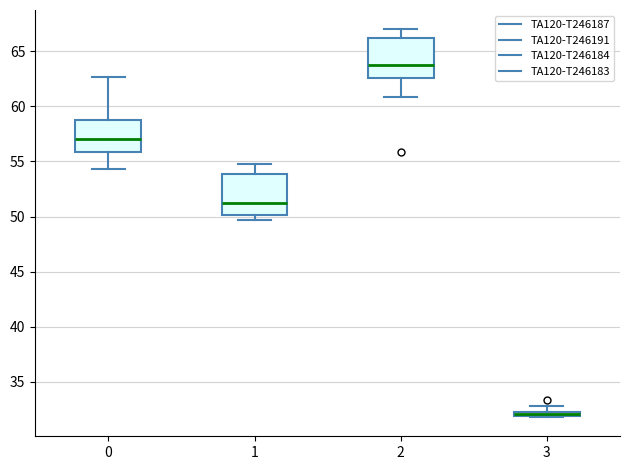

Where is the upper edge of the box at x = 1 on the y-axis? The values are not printed on the chart, so give them approximately, as read against the axis.

54.0